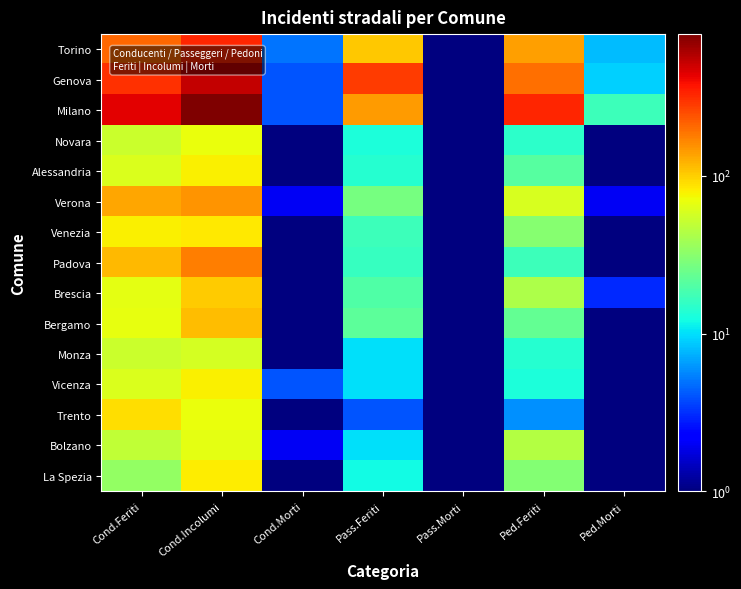

What is the total value across all series at Cond.Morti?

28.0